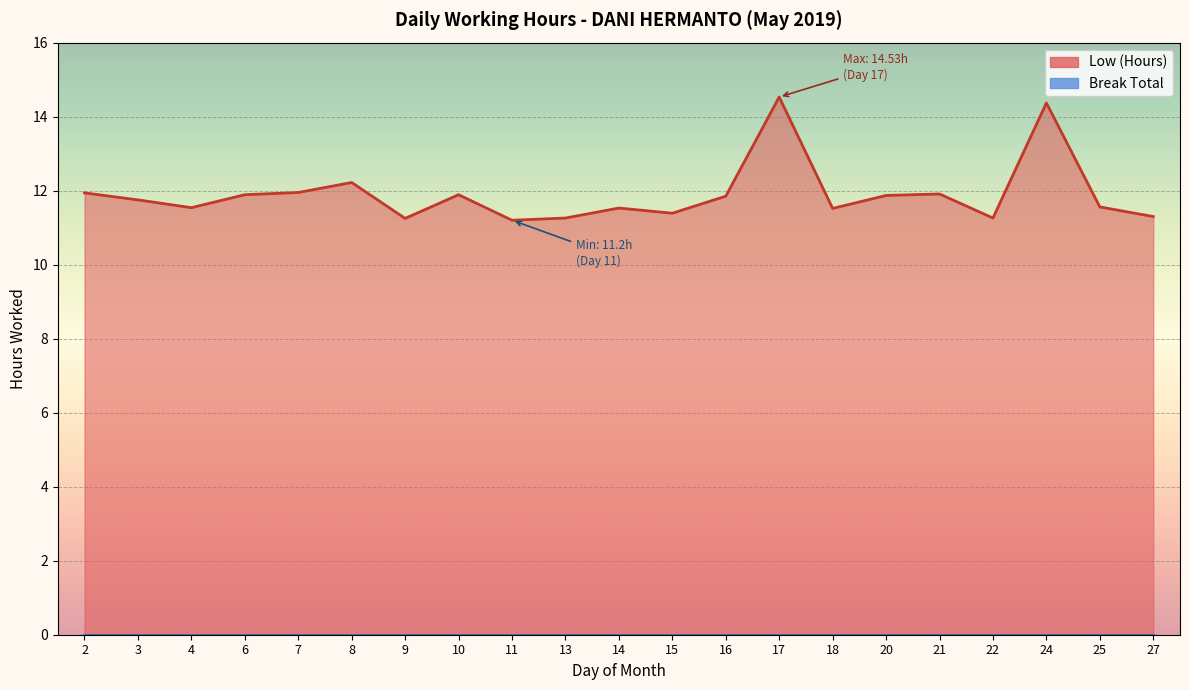

Reading left to right, transcribe all the data shown in this chart.

11.9	11.8	11.5	11.9	11.9	12.2	11.2	11.9	11.2	11.3	11.5	11.4	11.8	14.5	11.5	11.9	11.9	11.3	14.4	11.6	11.3